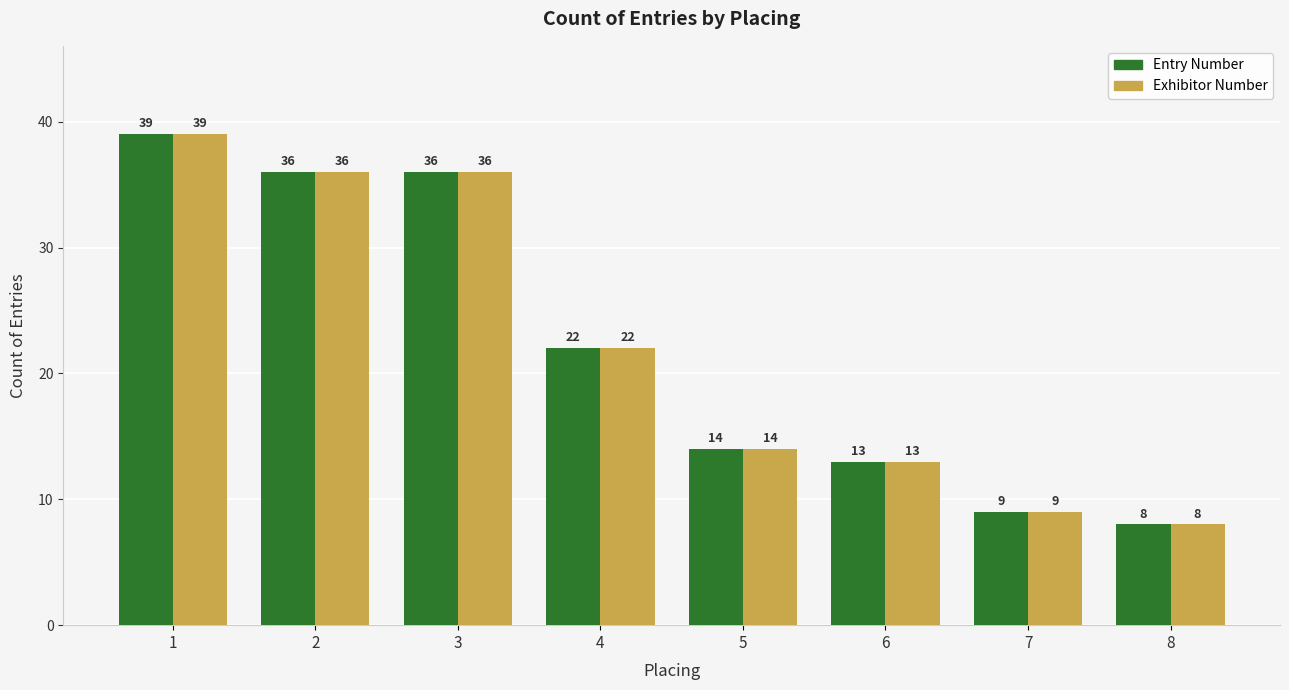

What is the approximate value of Entry Number at 7, to the nearest 5?

10